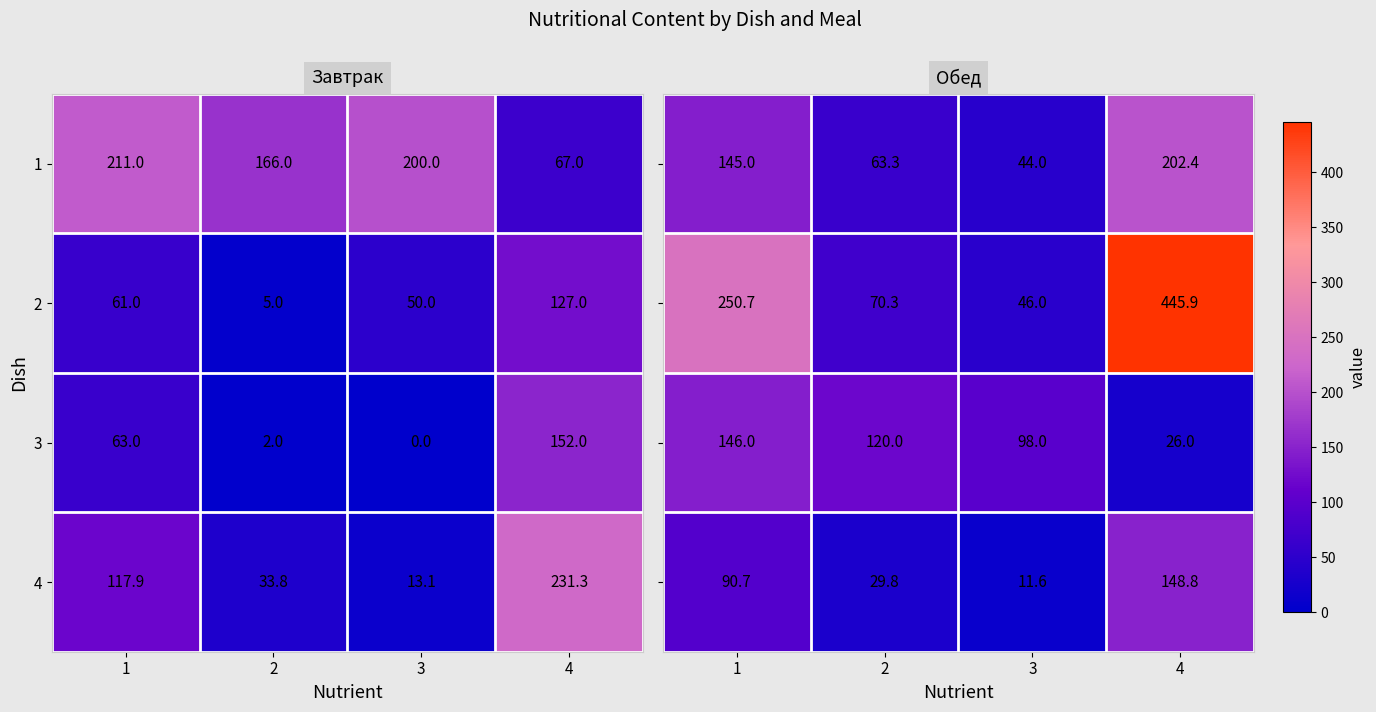

Is it true that 1 equals 44.0 at 3?

True